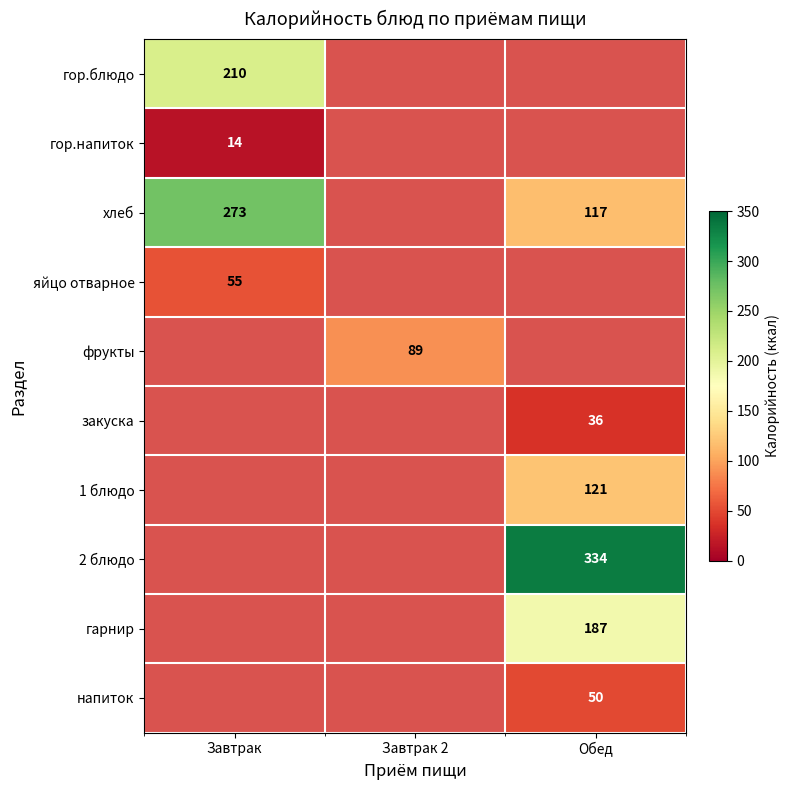

At how many categories does at least one series exceed 161?

2